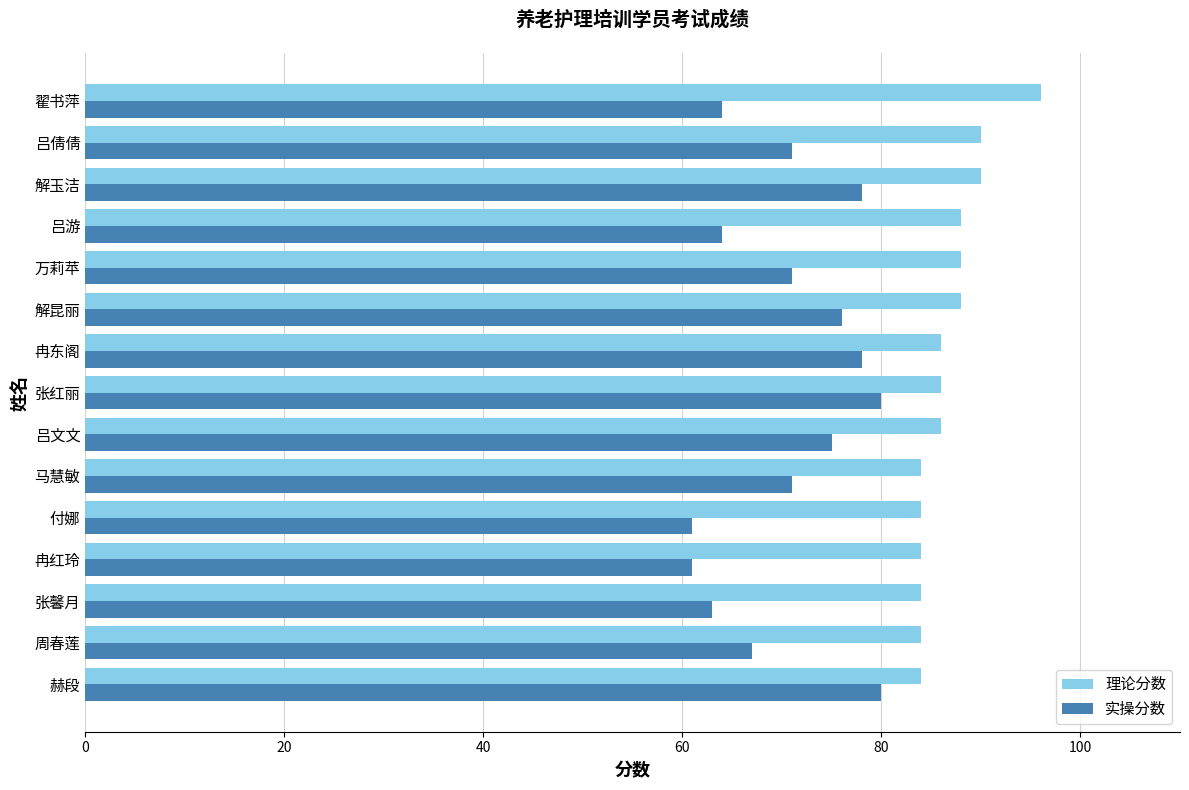

What is the total value across all series at 周春莲?

151